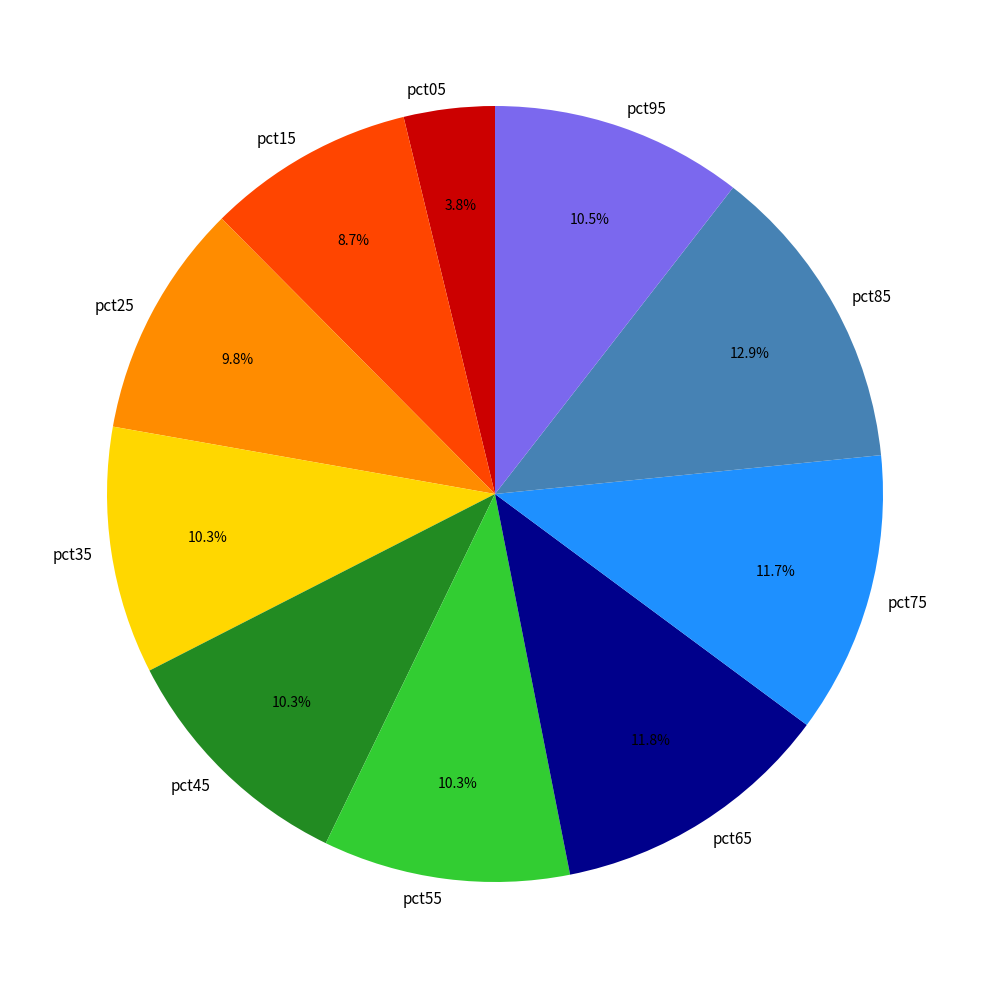

To the nearest percent, what portion does pct85 represent?

13%